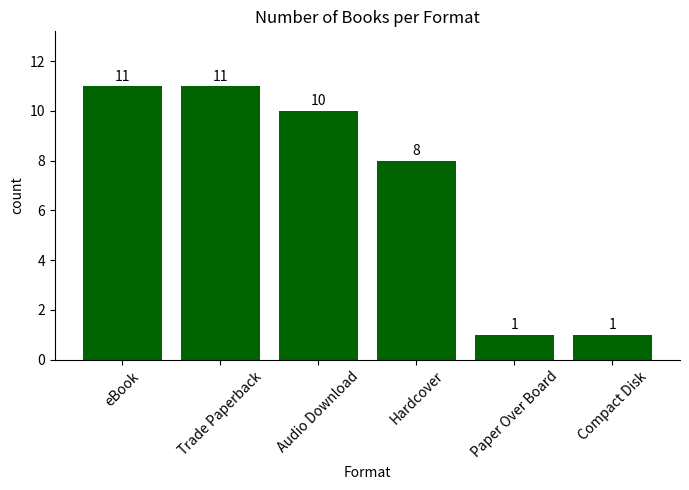

Count the values in the range 1 to 11.

6